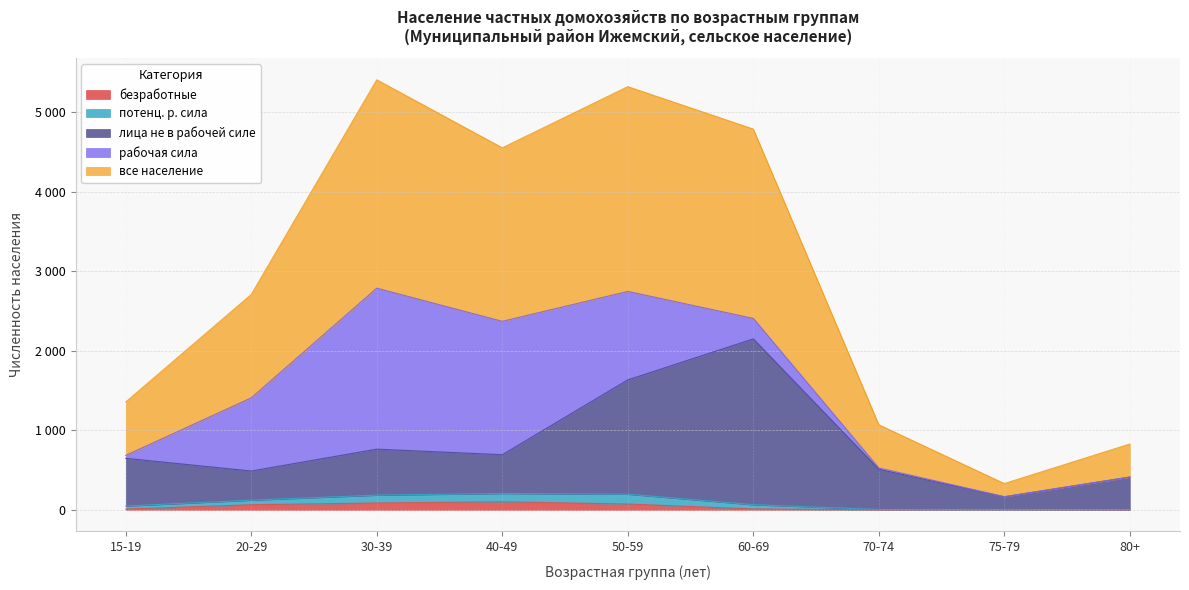

Which series has the largest range (max minus min)?

все население